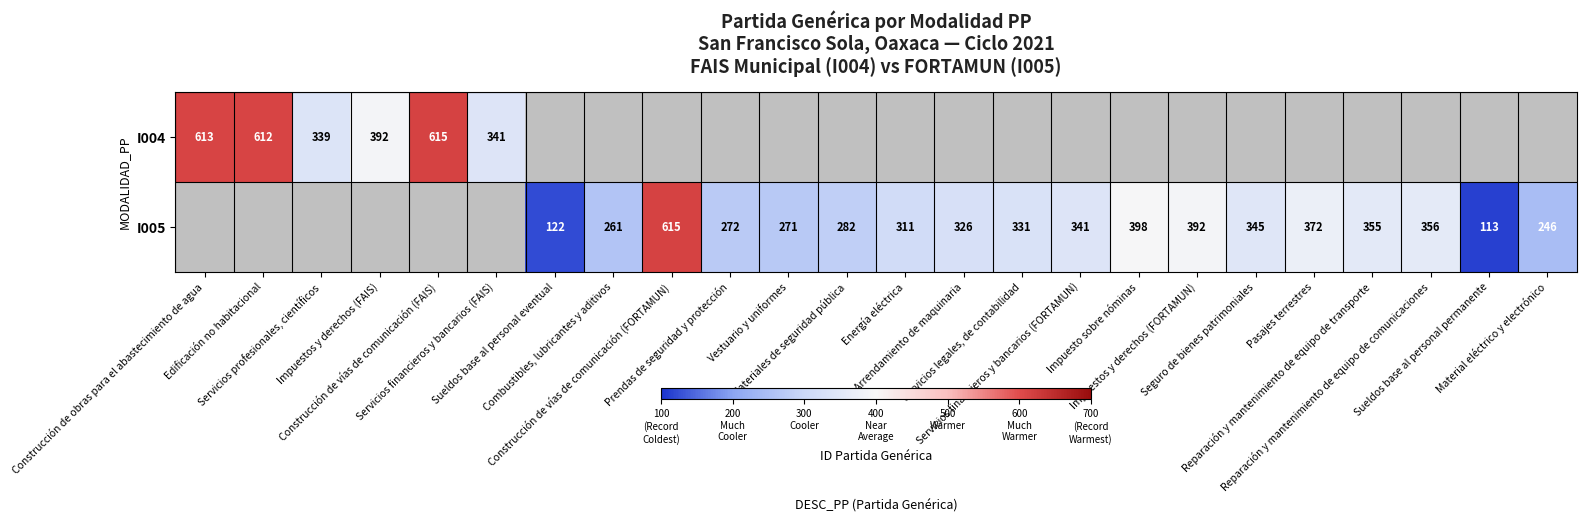

What is the difference between the maximum and minimum values in the I004 series?

276.0